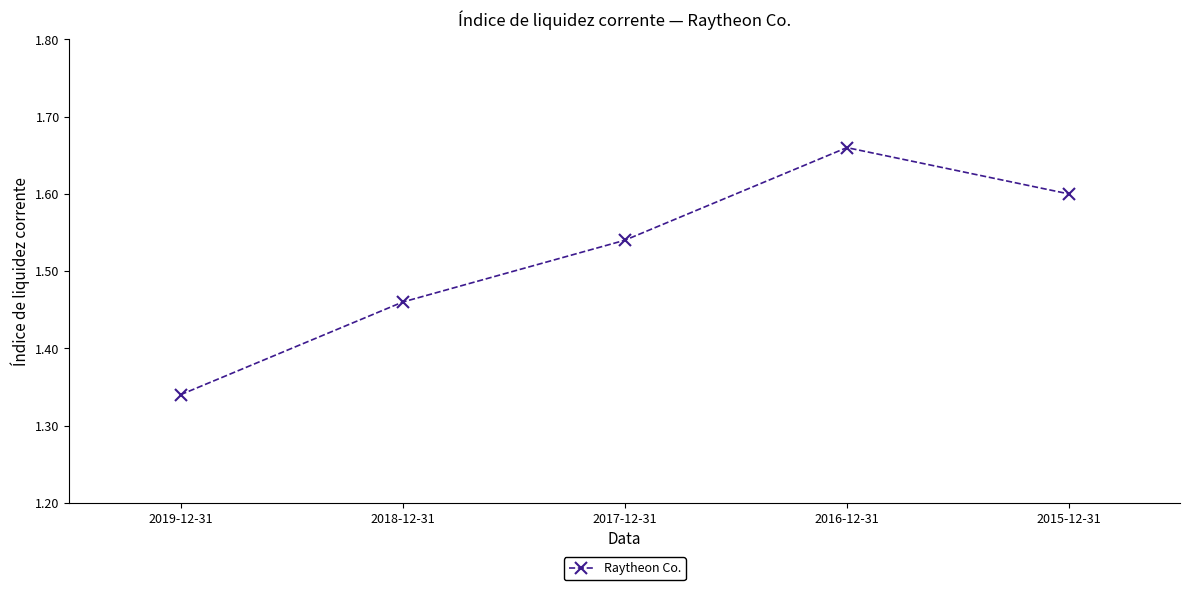

Which category has the highest value across all series?

2016-12-31